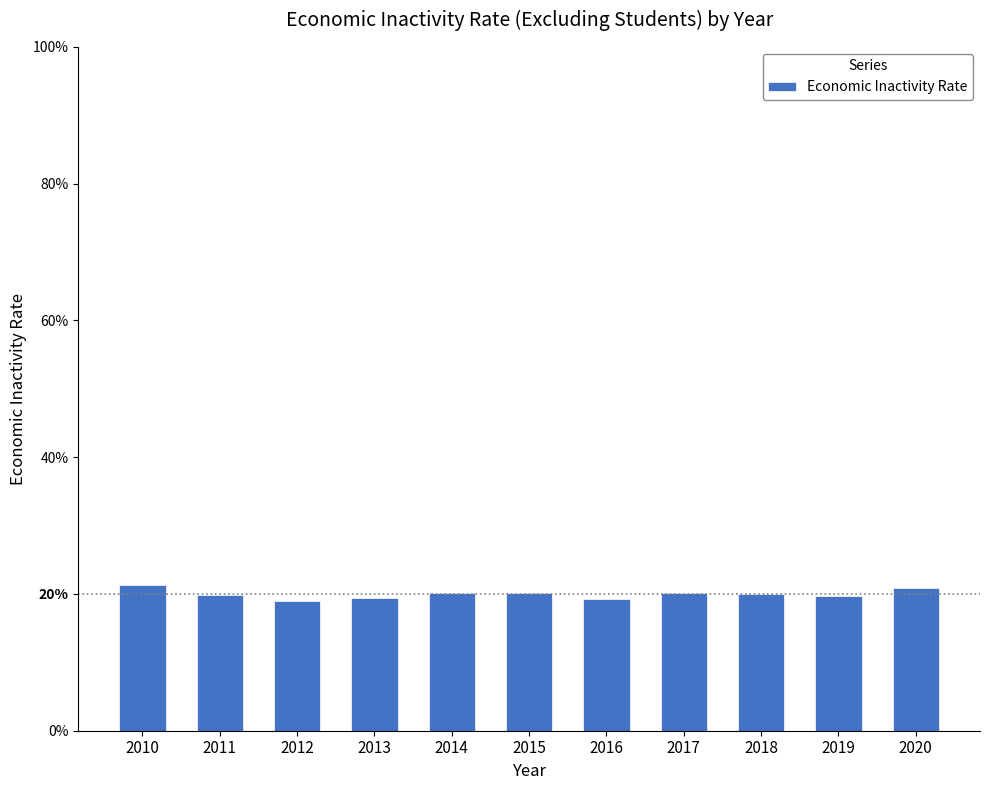

Which label corresponds to the largest value in the chart?

2010